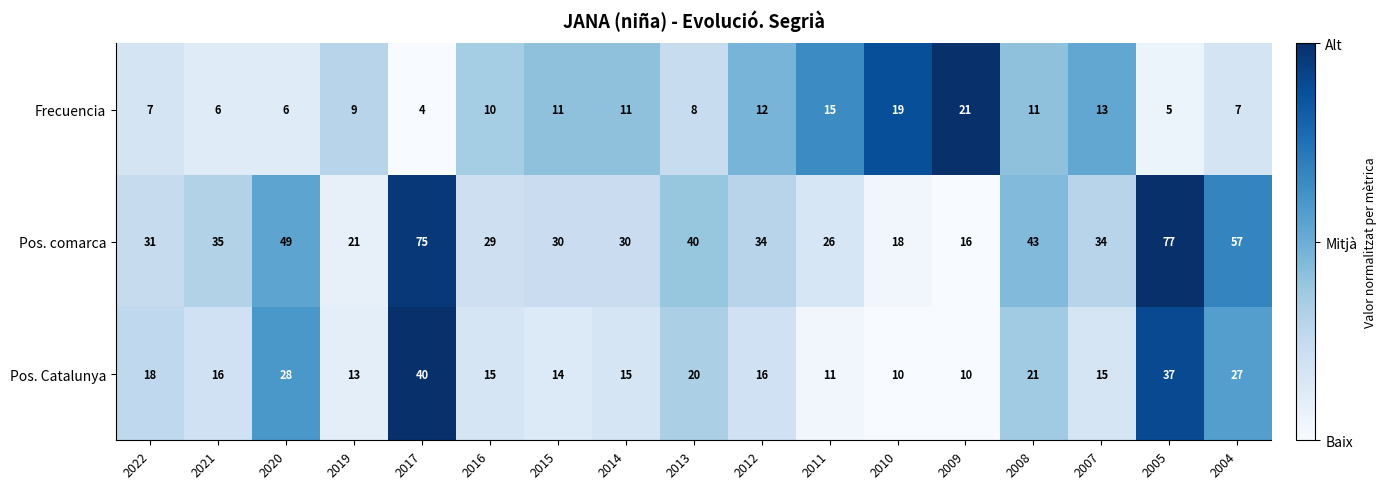

What is the sum of all Frecuencia values?

175